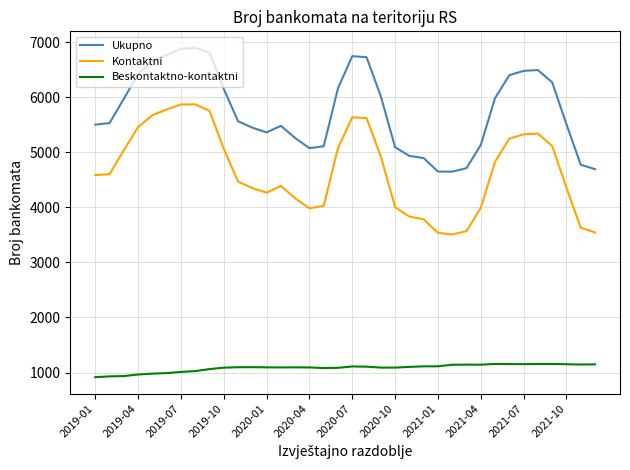

What is the difference between the maximum and minimum values in the Beskontaktno-kontaktni series?

241